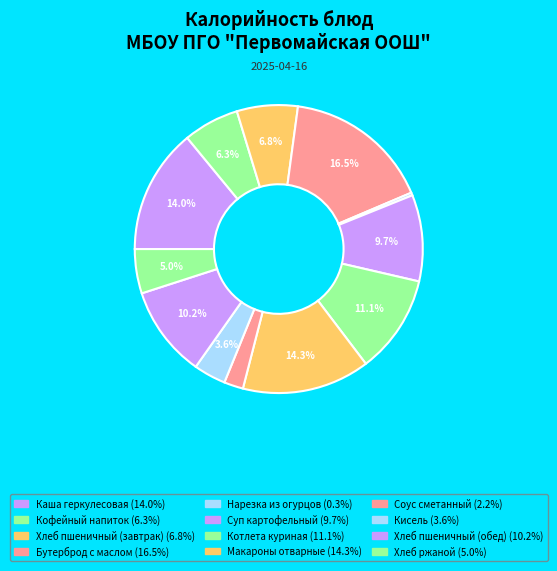

The Нарезка из огурцов slice represents 0% of the pie. True or false?

True